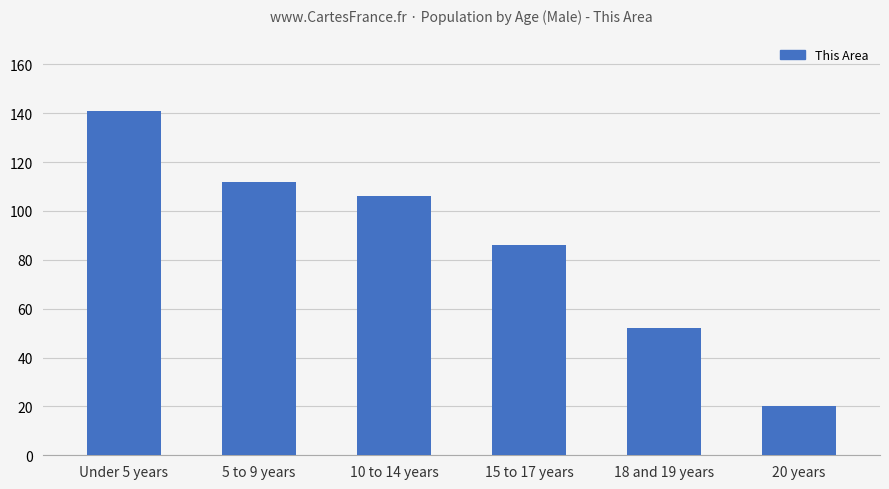

Reading right to left, transcribe all the data shown in this chart.

20	52	86	106	112	141